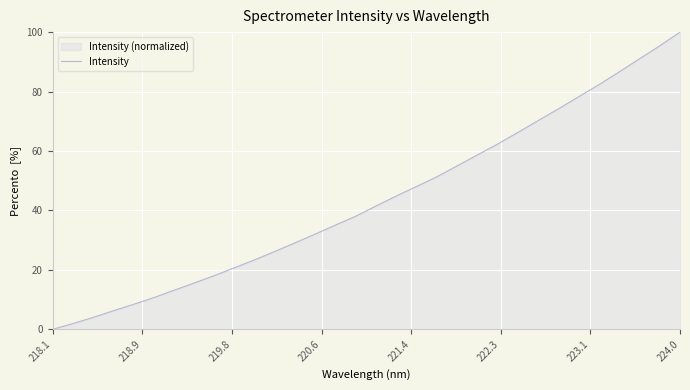

At which category does the chart reach its peak across all series?

224.0